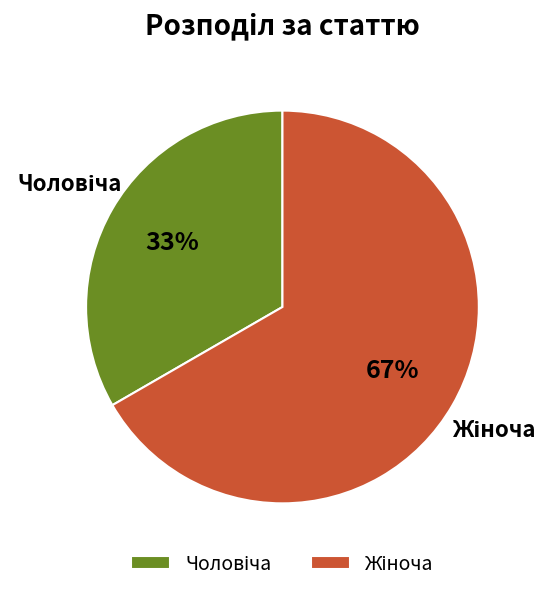

To the nearest percent, what is the average slice percentage?

50%